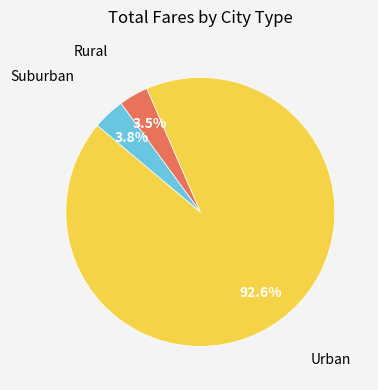

Which has a higher value, Rural or Urban?

Urban